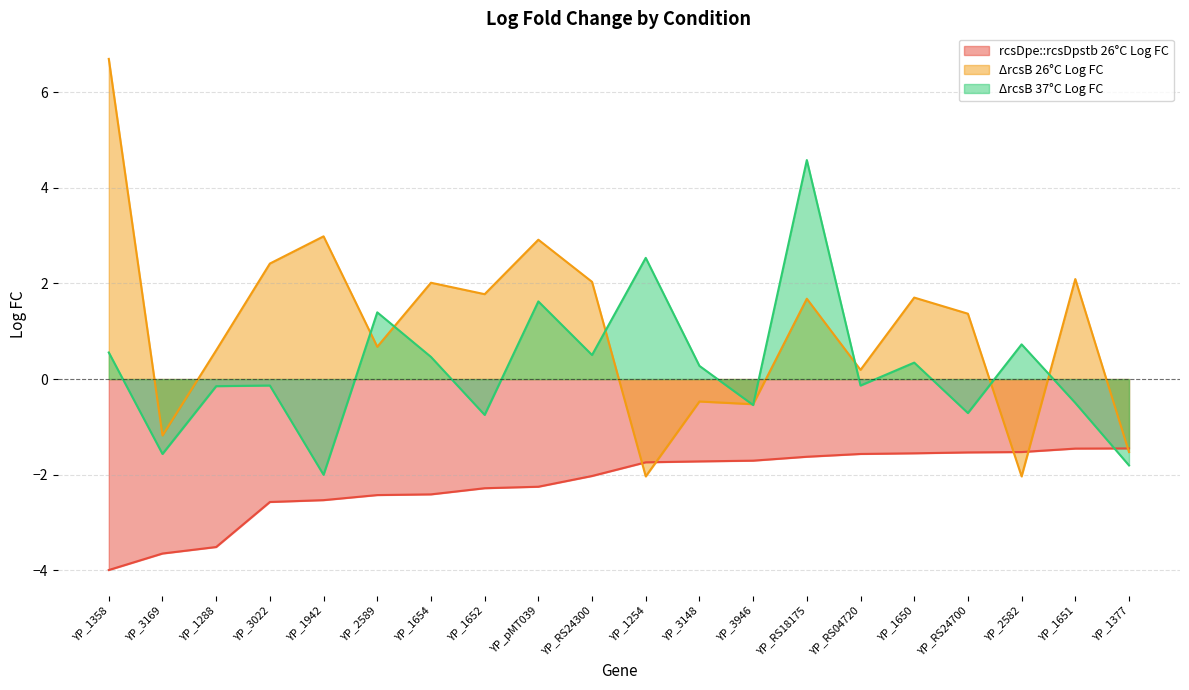

What is the difference between the second highest and minimum values in the ΔrcsB 26°C Log FC series?

5.0